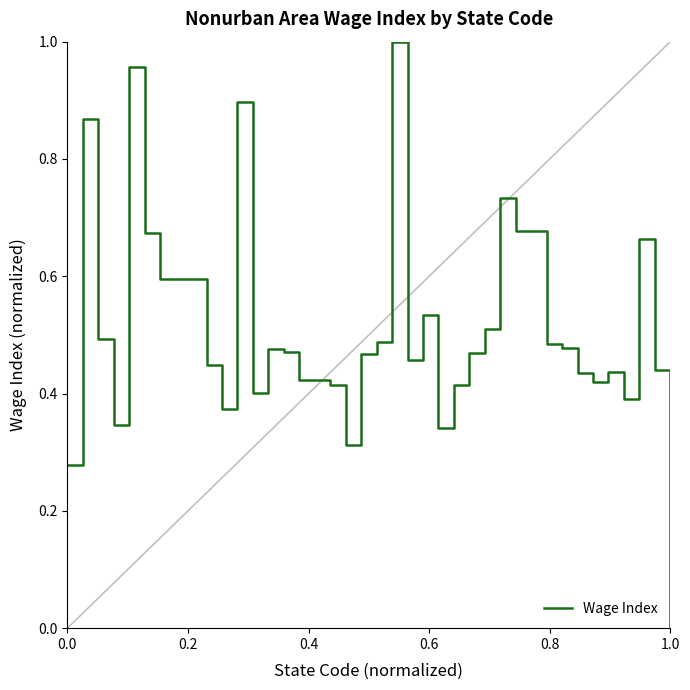

Count the number of values greater than 0.

36